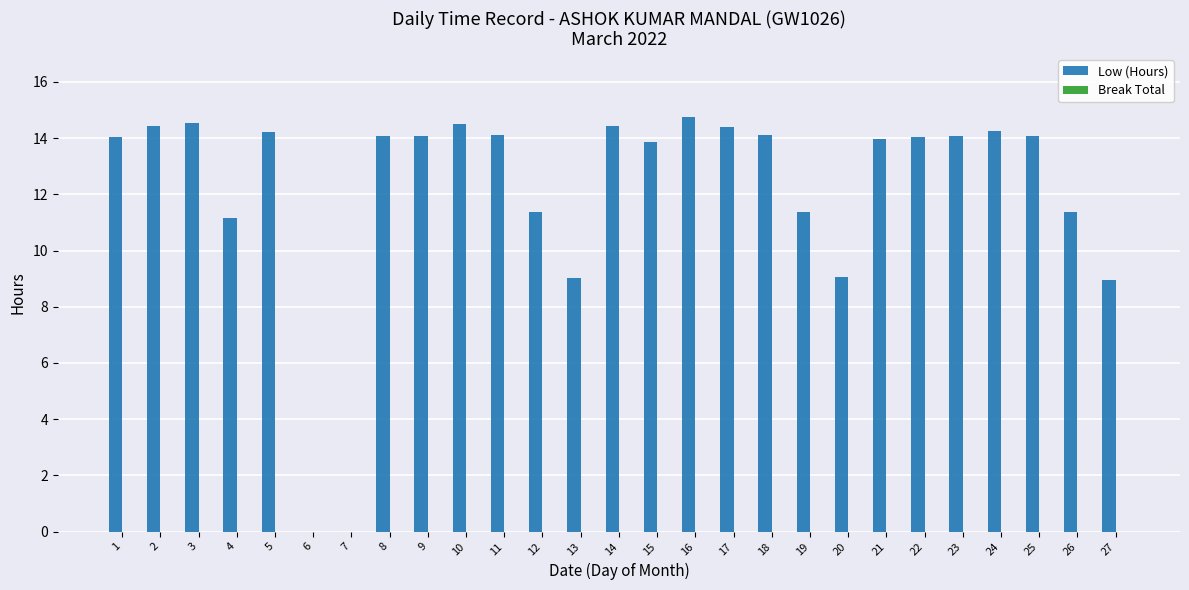

What is the approximate value at 27?

8.9